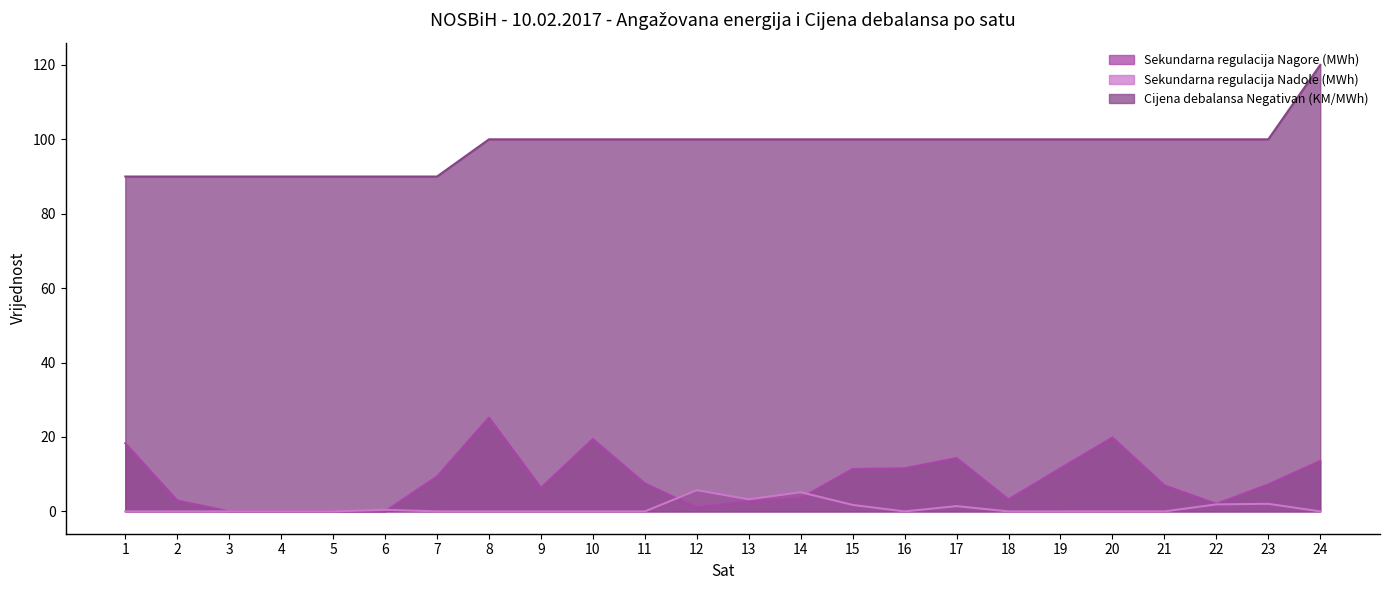

True or false: Cijena debalansa Negativan (KM/MWh) and Sekundarna regulacija Nagore (MWh) intersect in this chart.

False